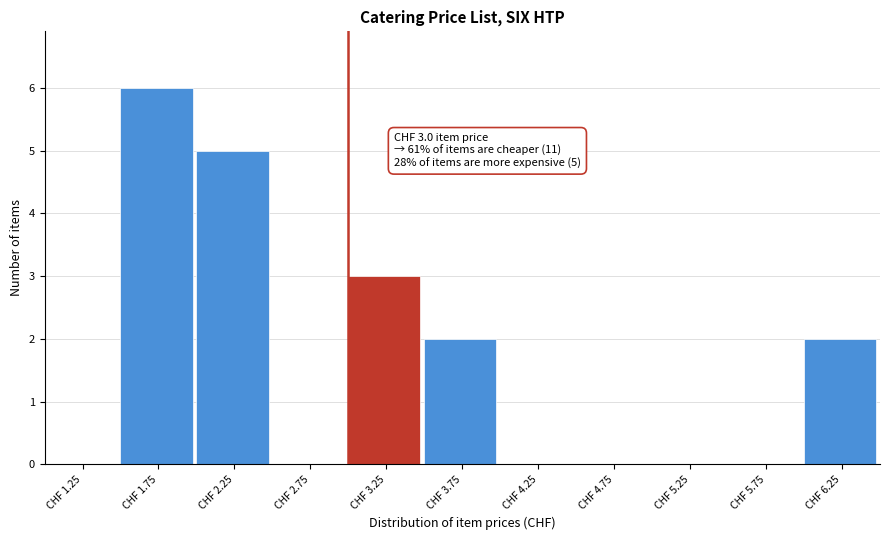

Over which range of the x-axis is the bar tallest?

1.5 to 2.0